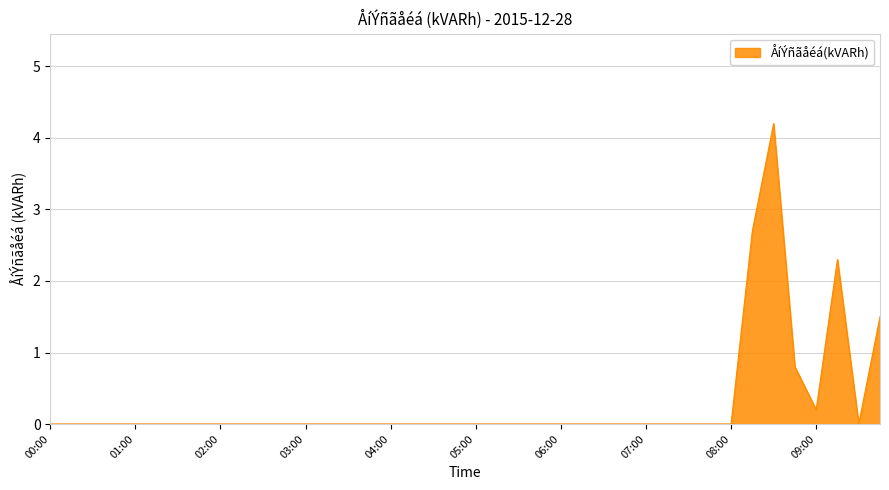

What is the maximum value shown in the chart?

4.2